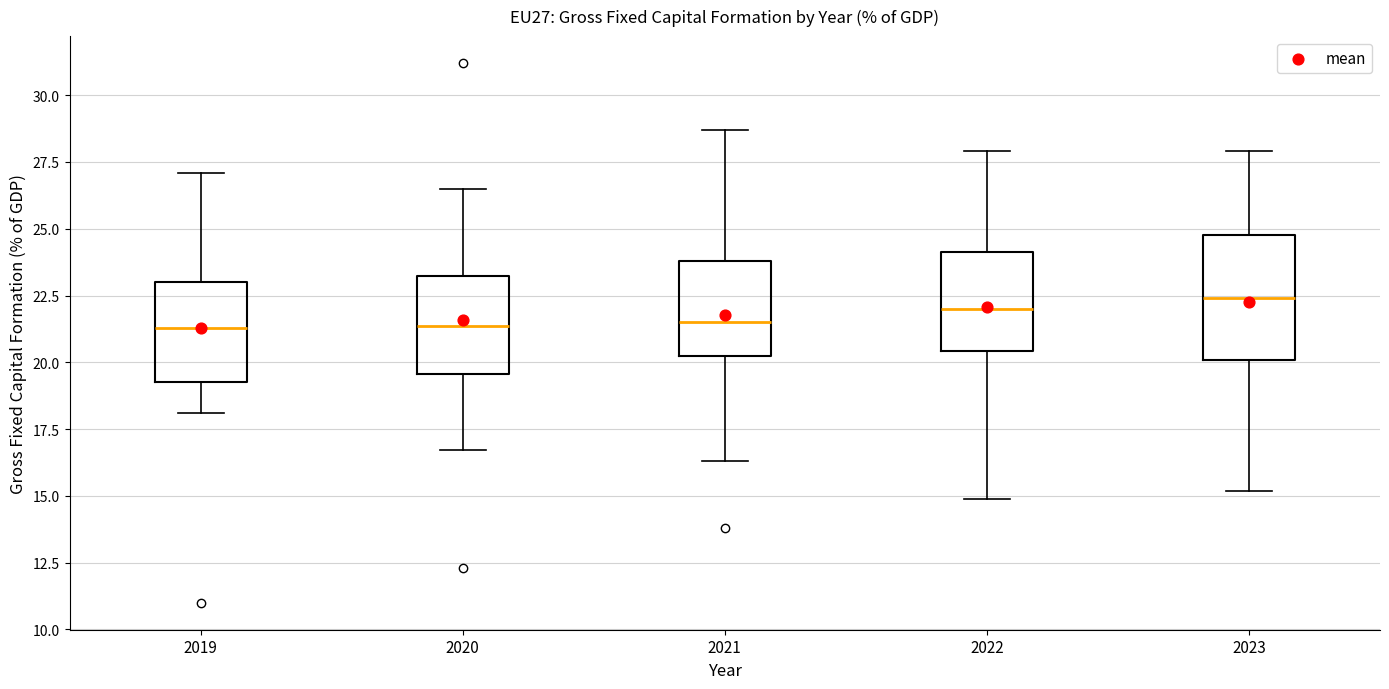

Reading left to right, transcribe this box plot: for each box, give where its median line is, the range the box spans, and where its two whiskers end, as read against the y-axis. The values are not printed on the chart, so give them approximately, as read against the axis.

2019: median 21.5, box 19.5 to 23.0, whiskers 18.0 to 27.0
2020: median 21.5, box 19.5 to 23.0, whiskers 16.5 to 26.5
2021: median 21.5, box 20.0 to 24.0, whiskers 16.5 to 28.5
2022: median 22.0, box 20.5 to 24.0, whiskers 15.0 to 28.0
2023: median 22.5, box 20.0 to 25.0, whiskers 15.0 to 28.0